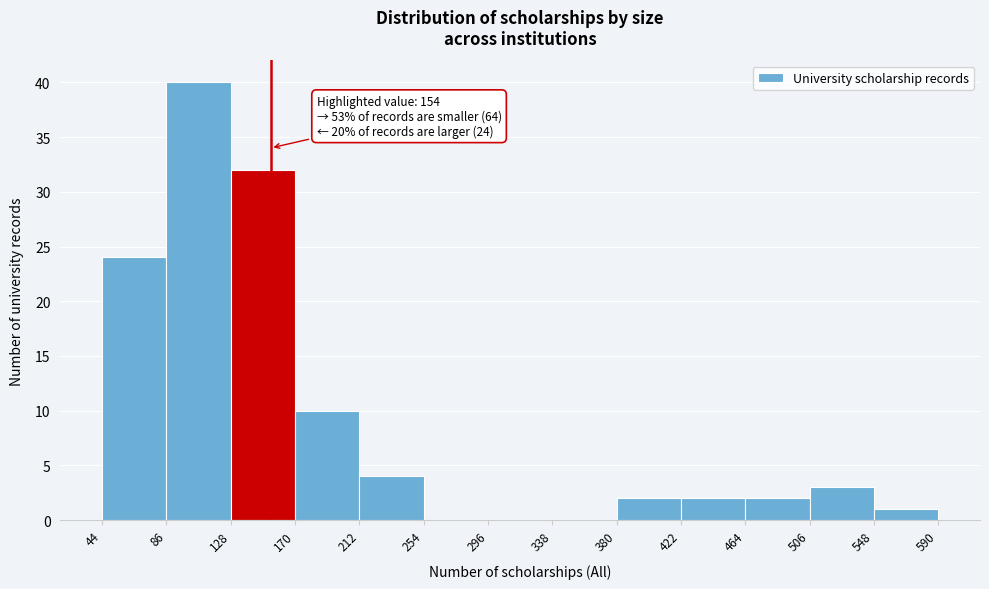

Which range on the x-axis has the tallest bar?

86 to 128